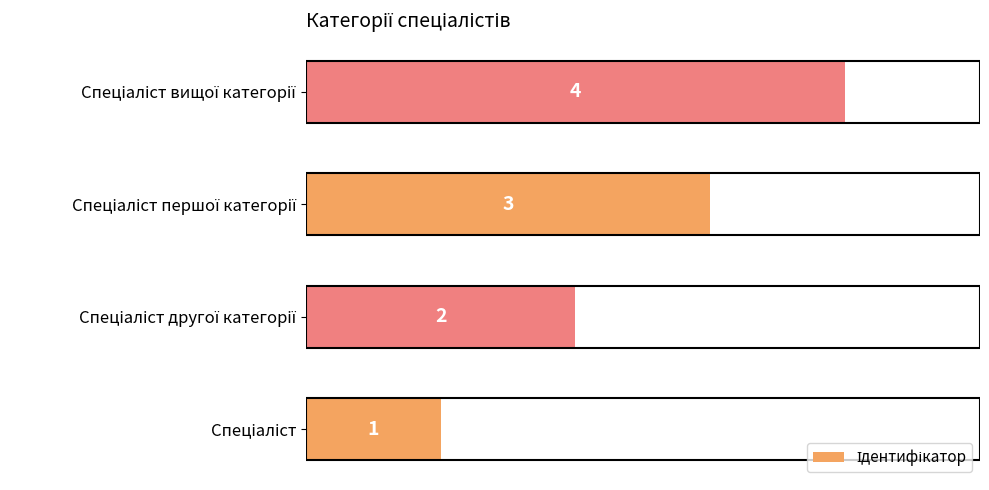

Does the chart contain any negative values?

No